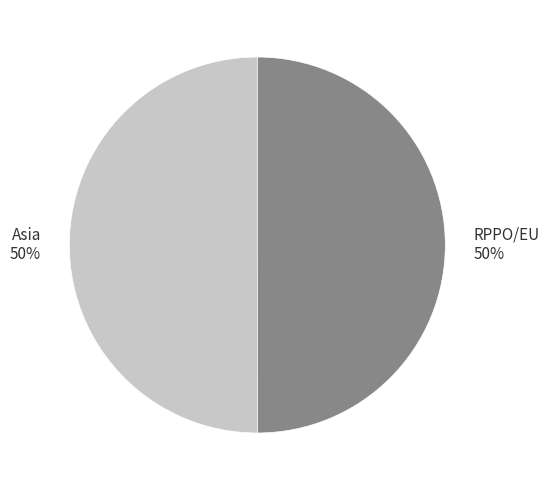

To the nearest percent, what portion does Asia represent?

50%